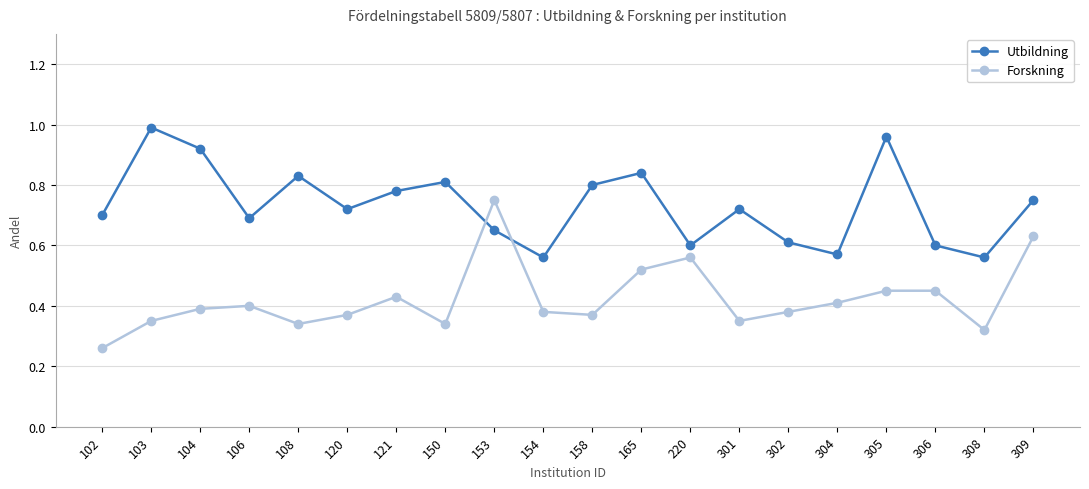

Is this an area chart (filled region under the line)?

No